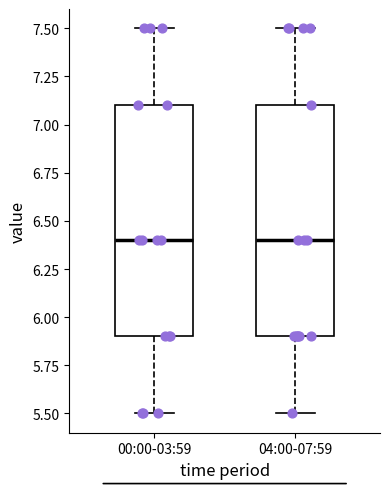

Reading left to right, transcribe this box plot: for each box, give where its median line is, the range the box spans, and where its two whiskers end, as read against the y-axis. The values are not printed on the chart, so give them approximately, as read against the axis.

00:00-03:59: median 6.4, box 5.9 to 7.1, whiskers 5.5 to 7.5
04:00-07:59: median 6.4, box 5.9 to 7.1, whiskers 5.5 to 7.5